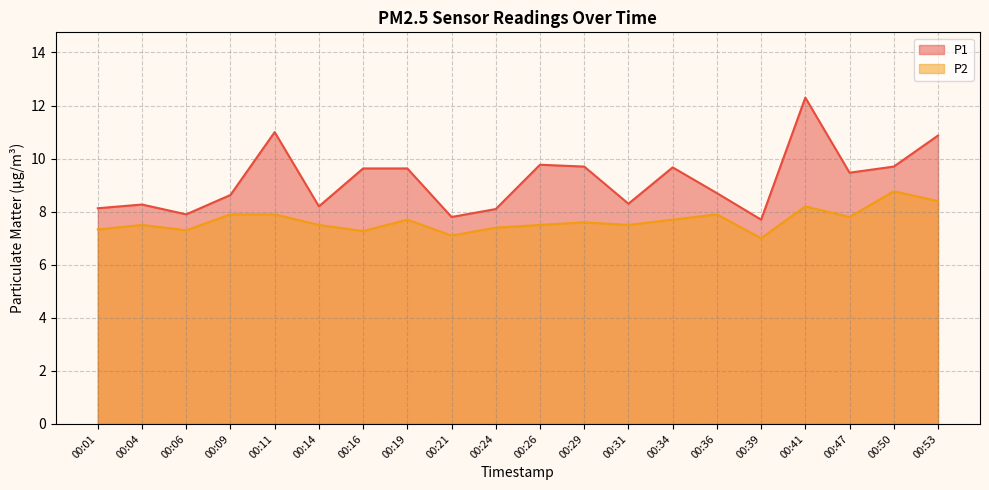

What is the average value of the P2 series?

7.7